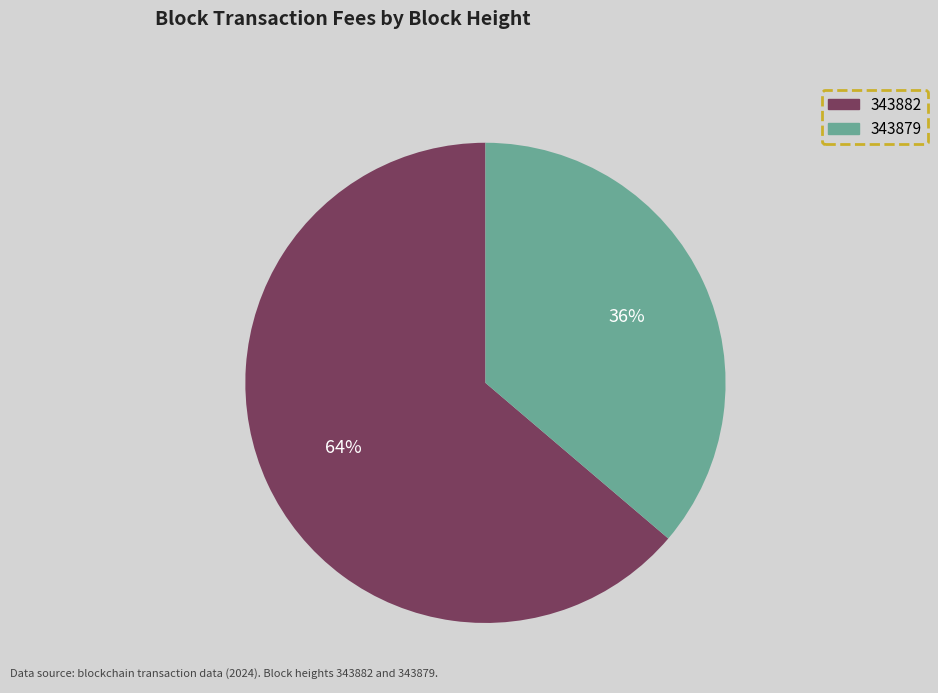

Rank the categories by value from lowest to highest.

343879, 343882